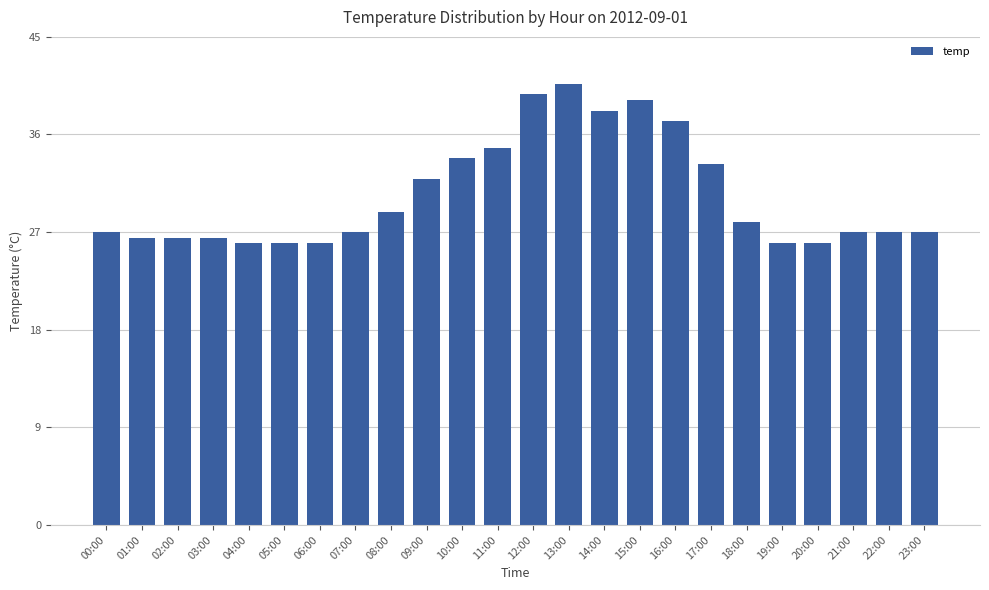

Reading left to right, transcribe all the data shown in this chart.

00:00=27.0	01:00=26.5	02:00=26.5	03:00=26.5	04:00=26.0	05:00=26.0	06:00=26.0	07:00=27.0	08:00=28.9	09:00=31.9	10:00=33.8	11:00=34.8	12:00=39.7	13:00=40.7	14:00=38.2	15:00=39.2	16:00=37.2	17:00=33.3	18:00=27.9	19:00=26.0	20:00=26.0	21:00=27.0	22:00=27.0	23:00=27.0